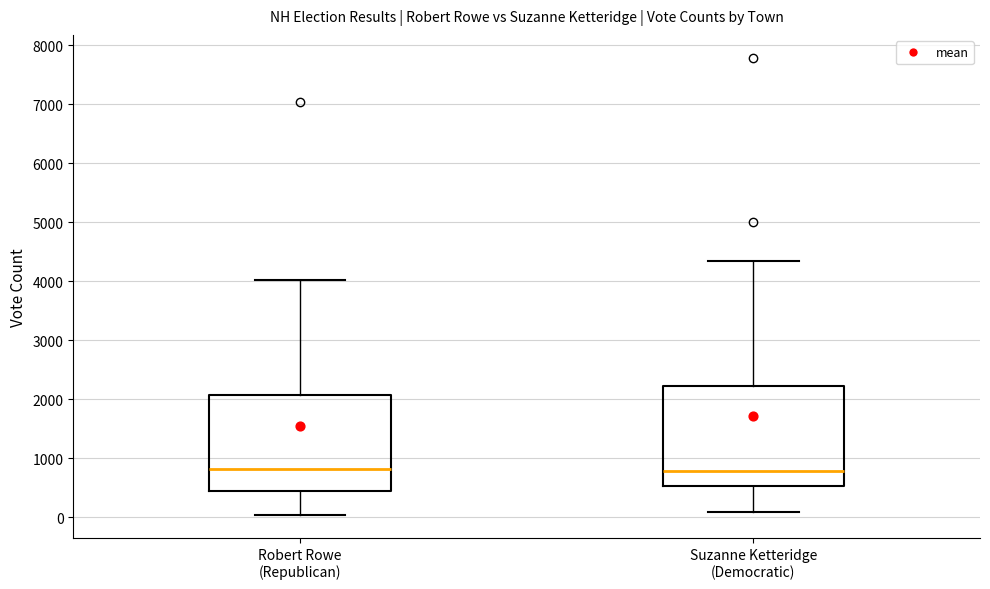

Where does the lower whisker of the box for Suzanne Ketteridge (Democratic) end on the y-axis? The values are not printed on the chart, so give them approximately, as read against the axis.

100